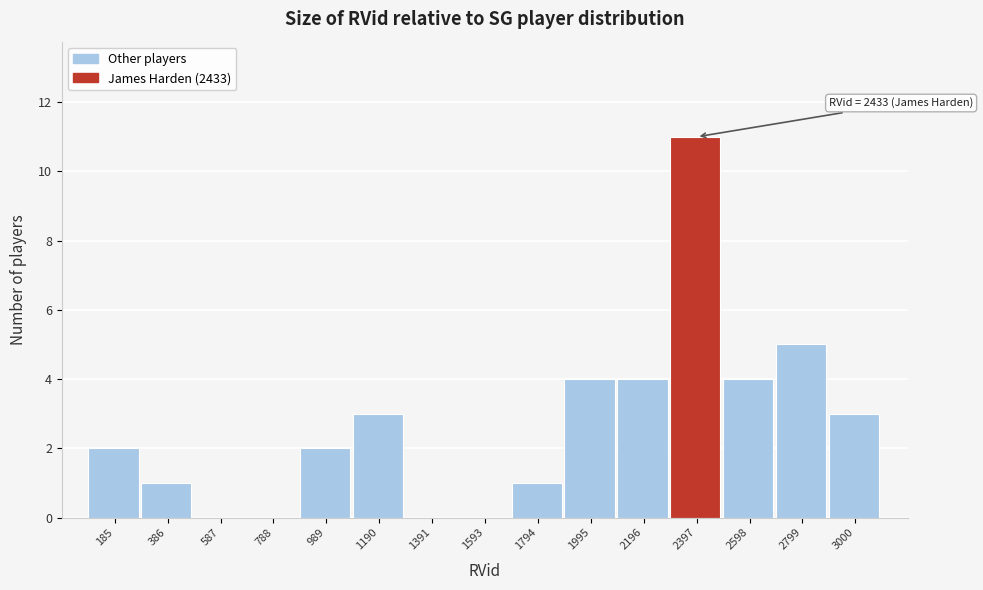

Over which range of the x-axis is the bar tallest?

2300 to 2500